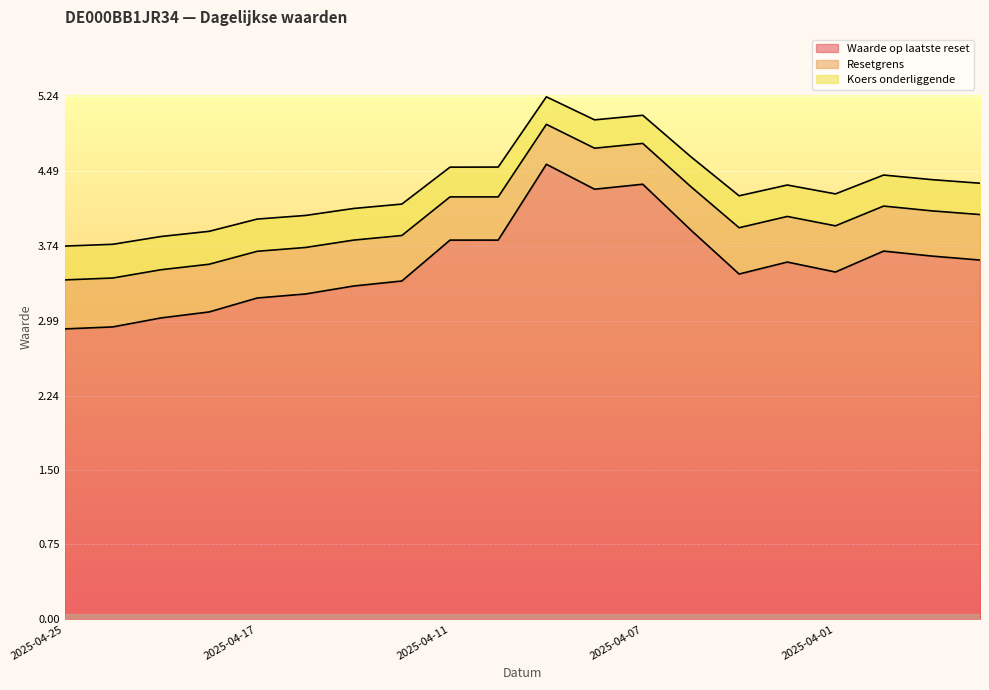

What is the difference between the maximum and second lowest values in the Resetgrens series?

1.5